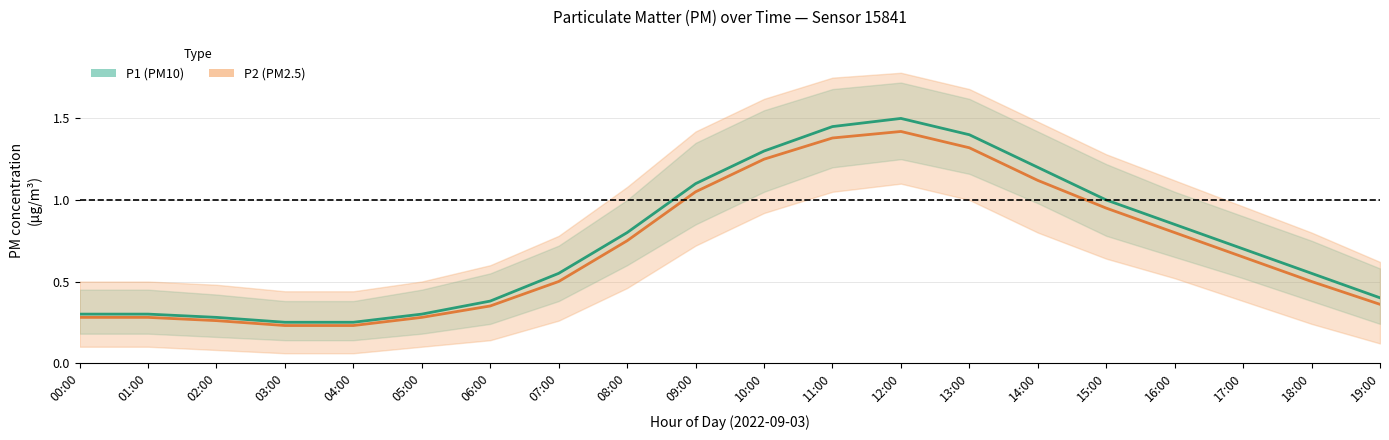

Rank the categories by P1 (PM10) value from lowest to highest.

03:00, 04:00, 02:00, 00:00, 01:00, 05:00, 06:00, 19:00, 07:00, 18:00, 17:00, 08:00, 16:00, 15:00, 09:00, 14:00, 10:00, 13:00, 11:00, 12:00